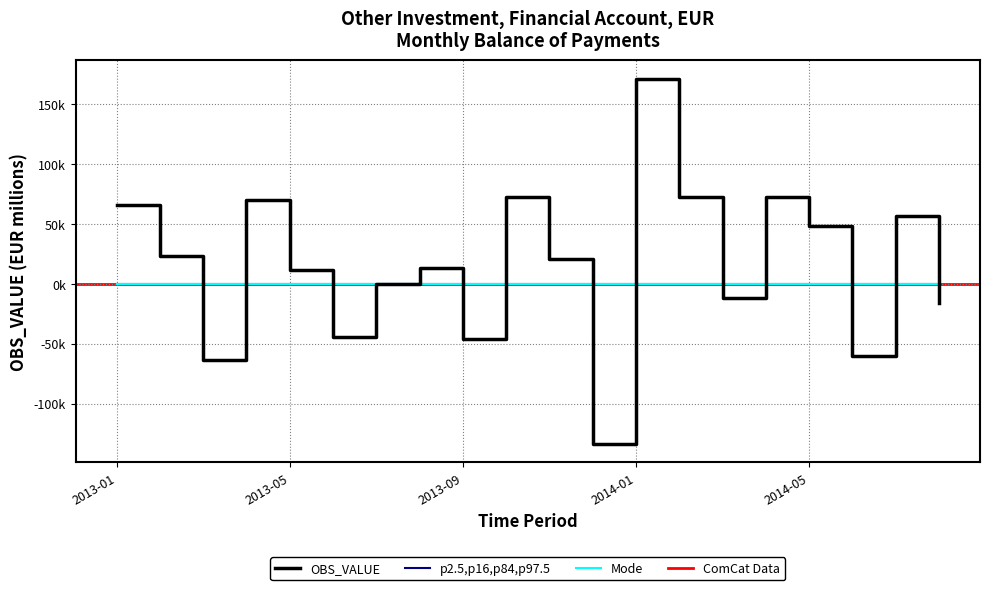

Between 2014-05 and 2013-01, which is larger?

2013-01